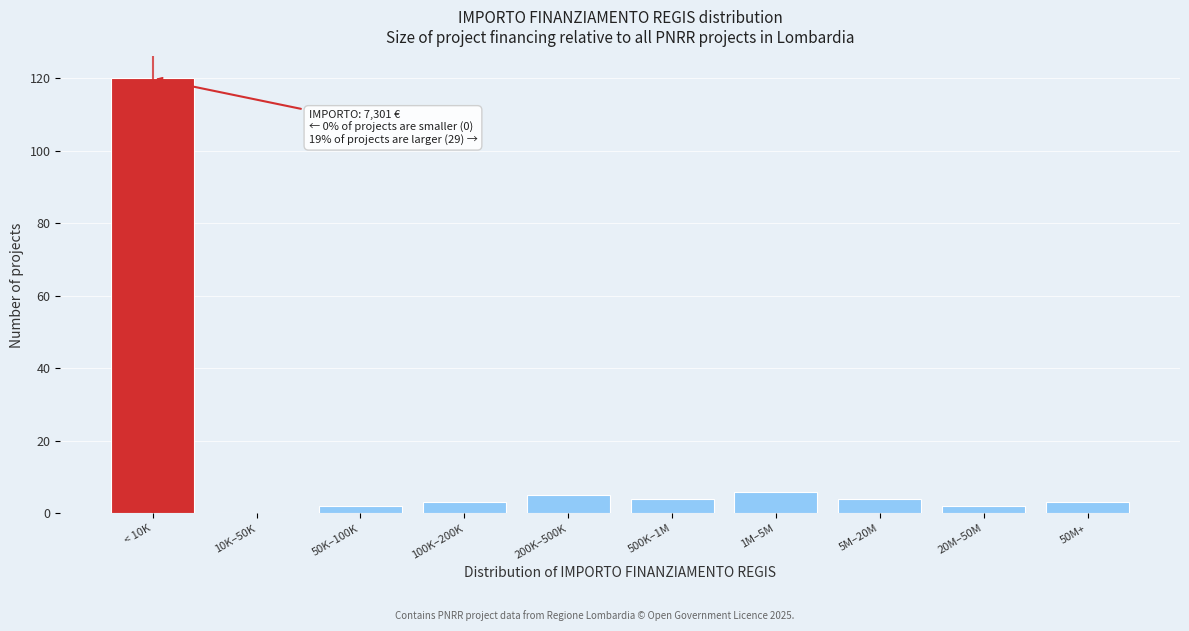

Reading left to right, what are all the values shown in this chart?

< 10K=120	10K–50K=0	50K–100K=2	100K–200K=3	200K–500K=5	500K–1M=4	1M–5M=6	5M–20M=4	20M–50M=2	50M+=3